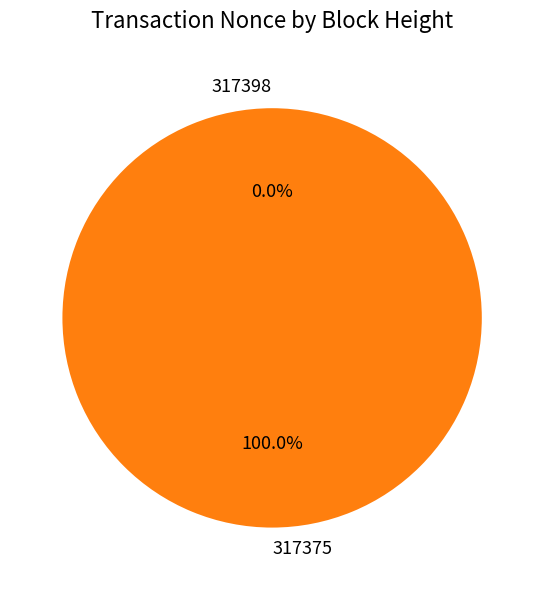

What is the smallest slice in the pie chart?

317398